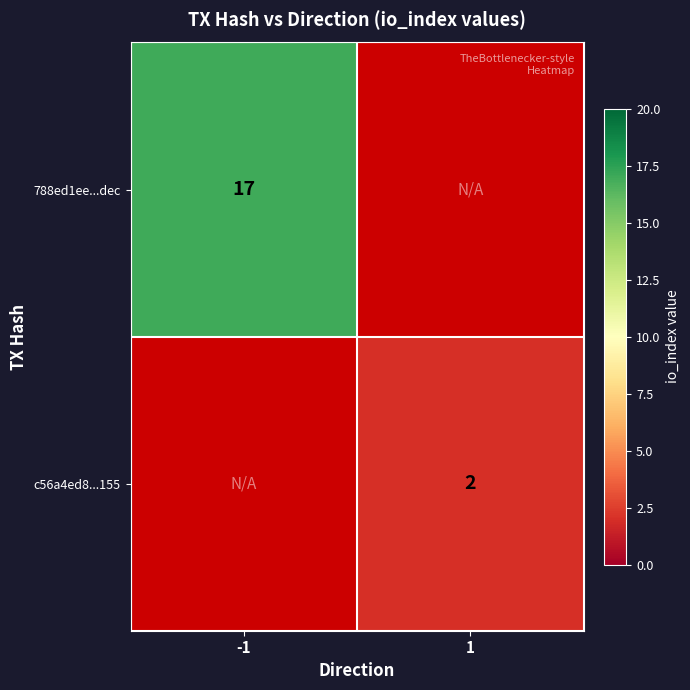

The value of c56a4ed8...155 at 1 is 2. True or false?

True